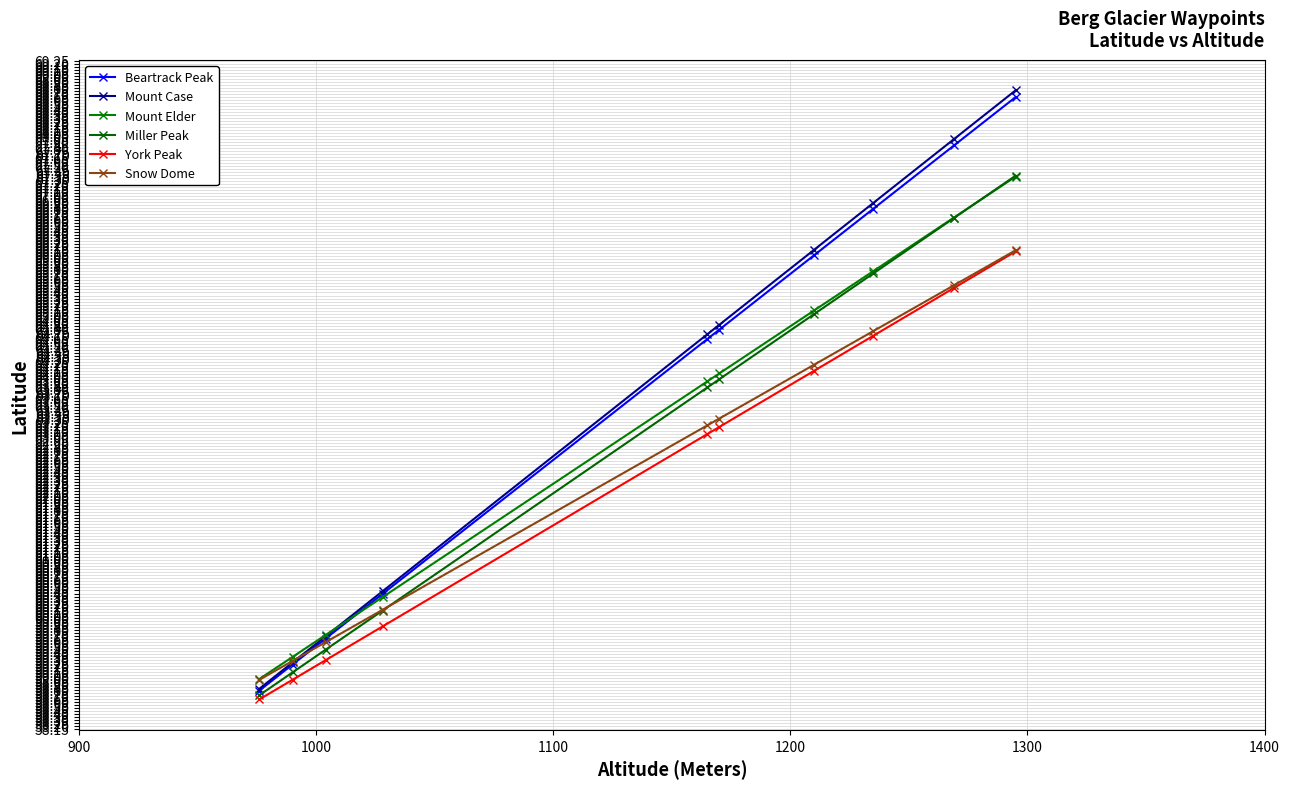

What are all the series names shown in the legend?

Beartrack Peak, Mount Case, Mount Elder, Miller Peak, York Peak, Snow Dome